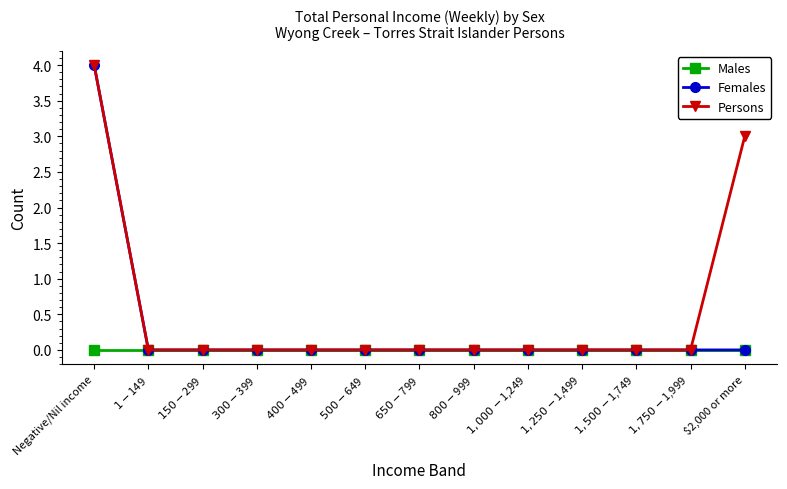

The Persons series shows 7 at Negative/Nil income. True or false?

False